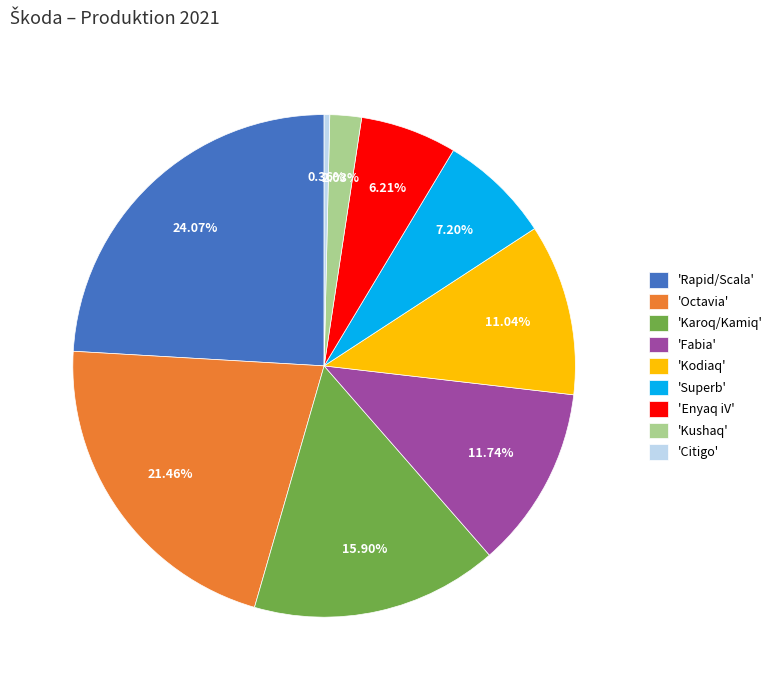

How many slices are in this pie chart?

9